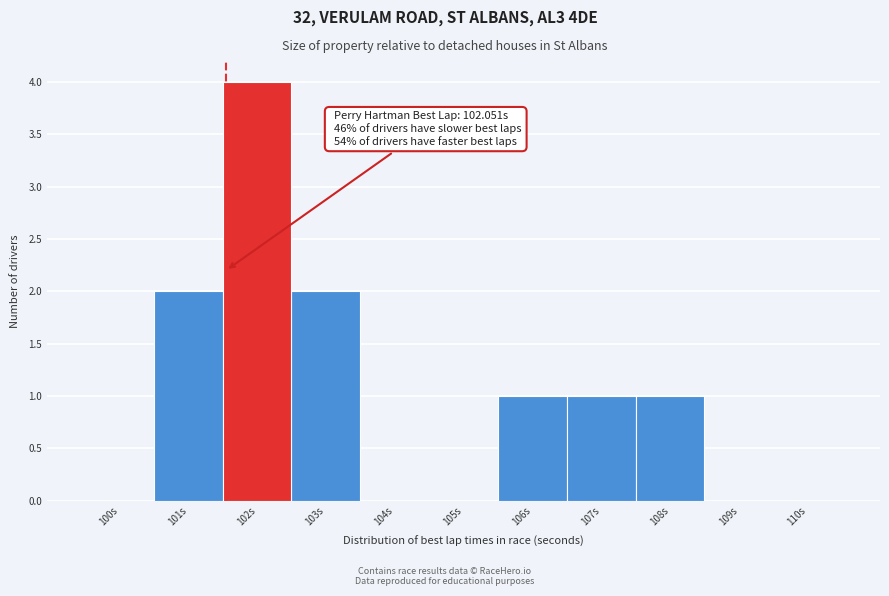

Reading right to left, extract all data points from this chart.

110s=0	109s=0	108s=1	107s=1	106s=1	105s=0	104s=0	103s=2	102s=4	101s=2	100s=0